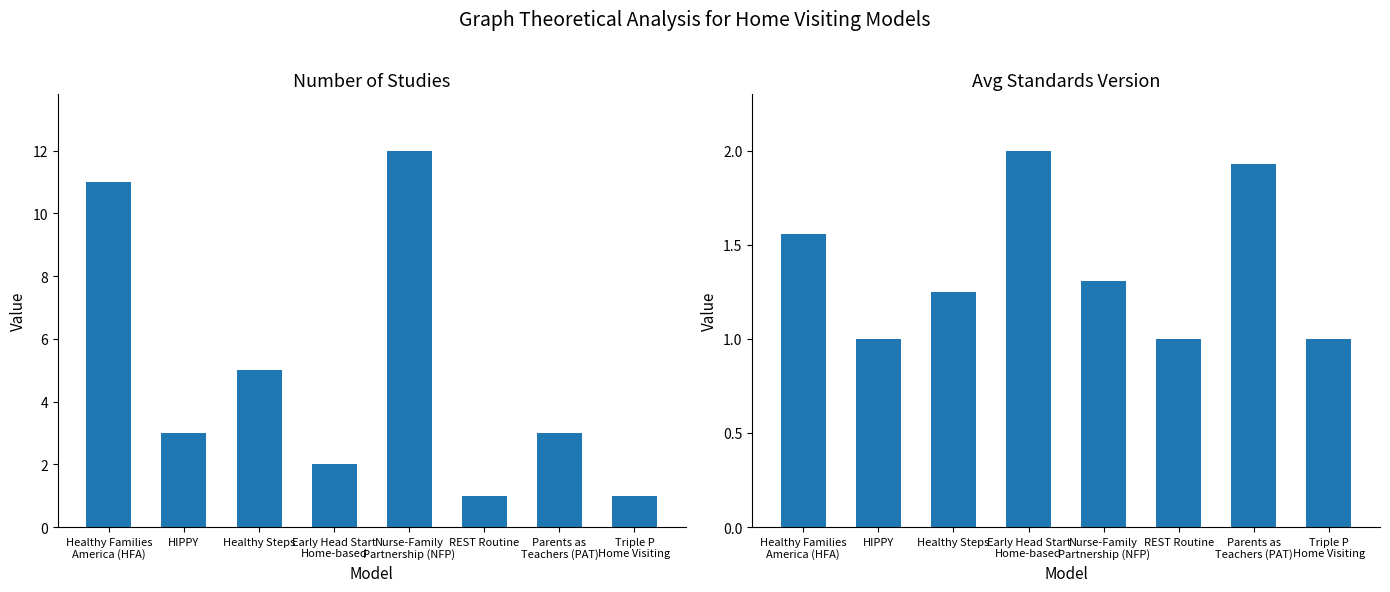

What is the total value across all series at Triple P
Home Visiting?

2.0